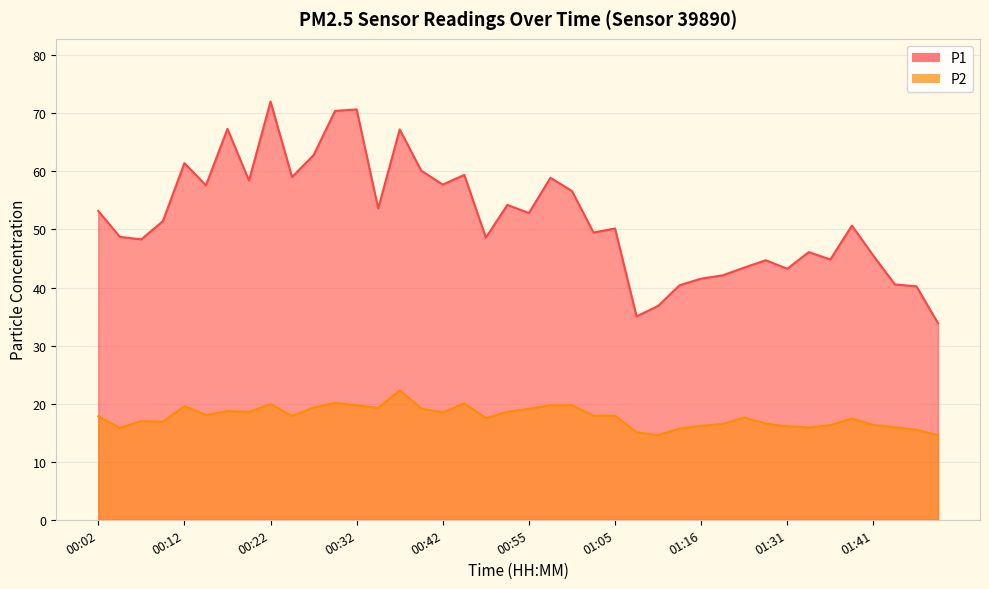

What is the spread (max minus min) of values at 01:39?

33.2